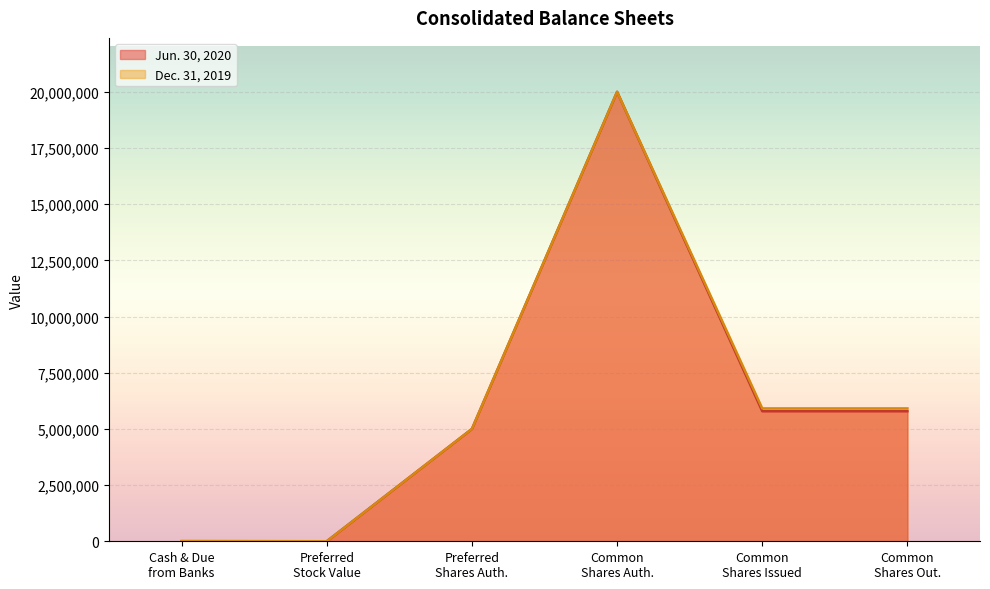

Which series has the largest range (max minus min)?

Jun. 30, 2020